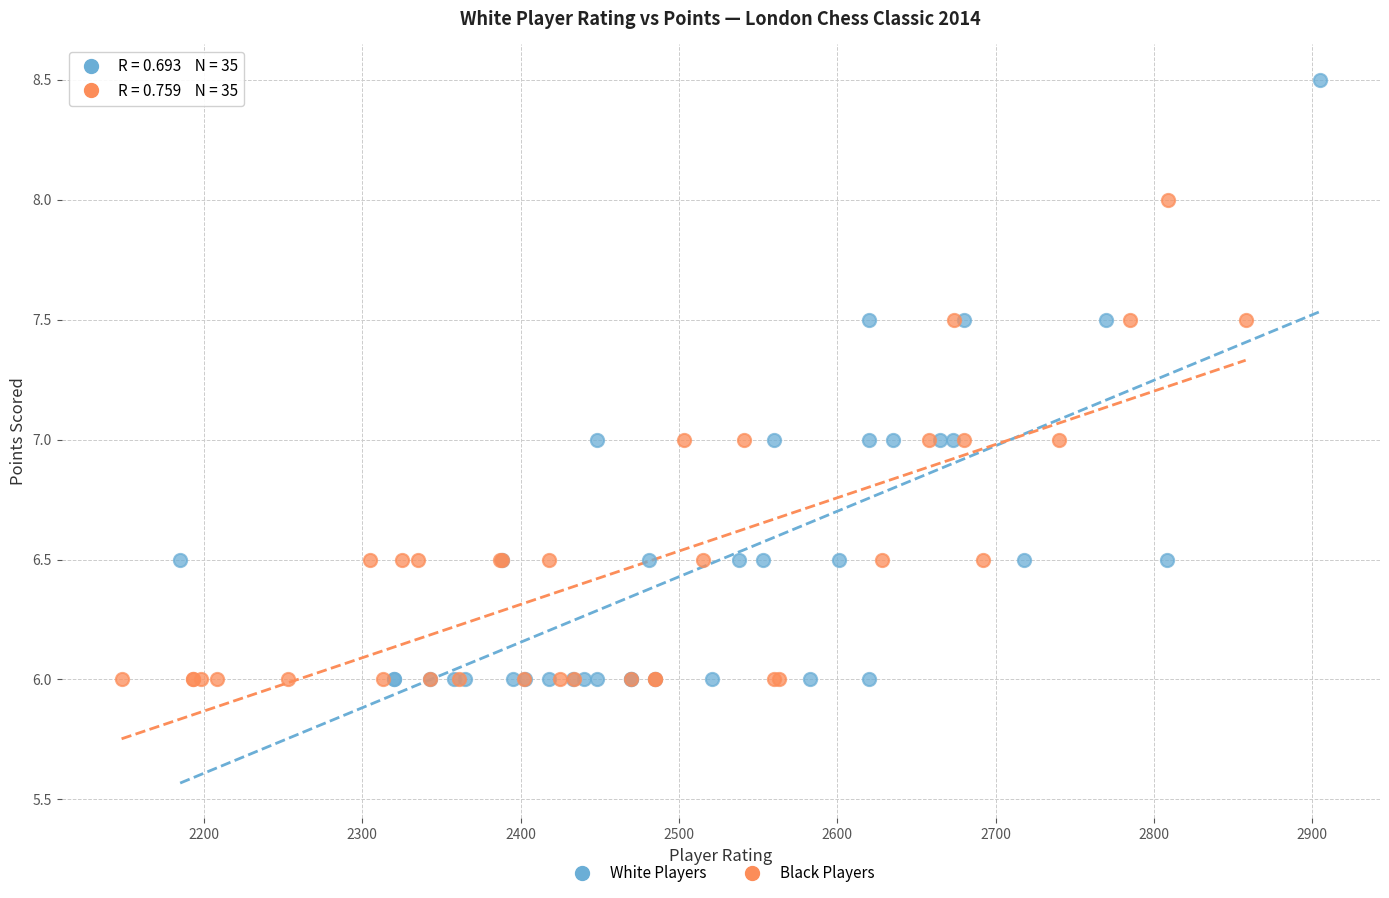

Which series reaches the maximum Y coordinate?

White Players